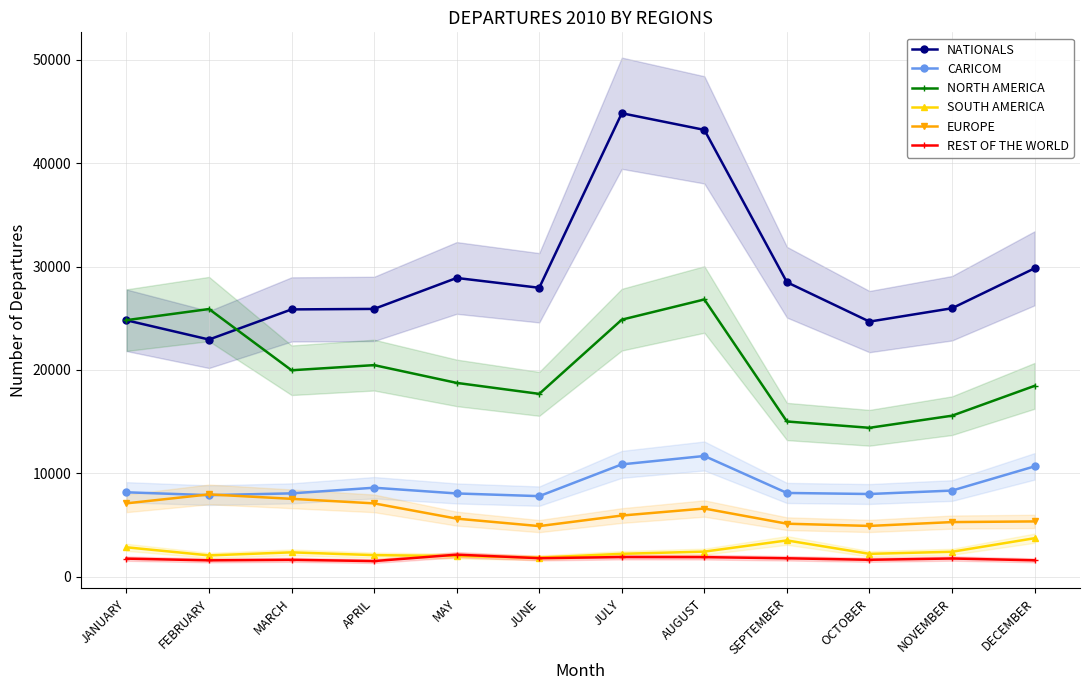

Is this an area chart (filled region under the line)?

No